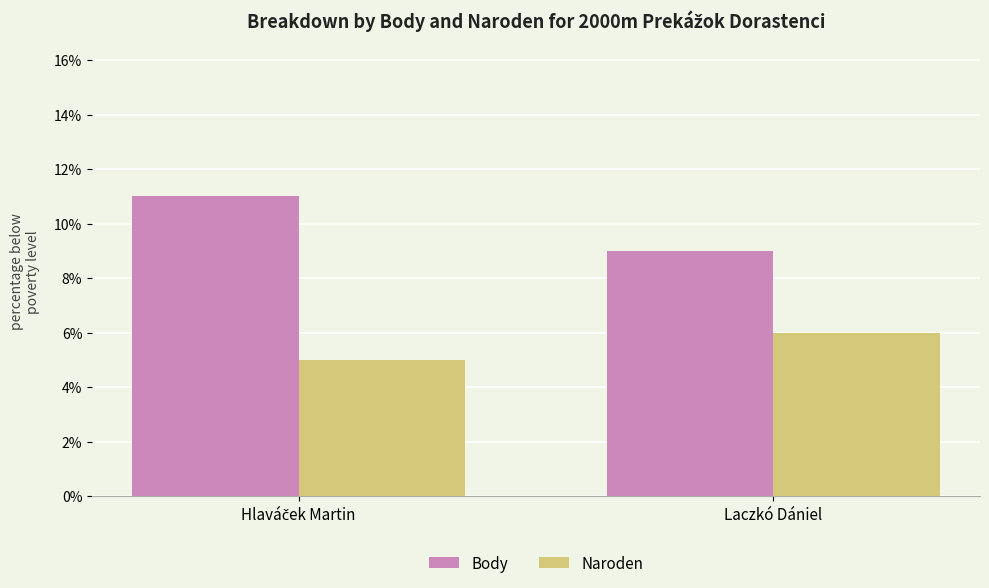

List the series in order of their peak value, highest first.

Body, Naroden